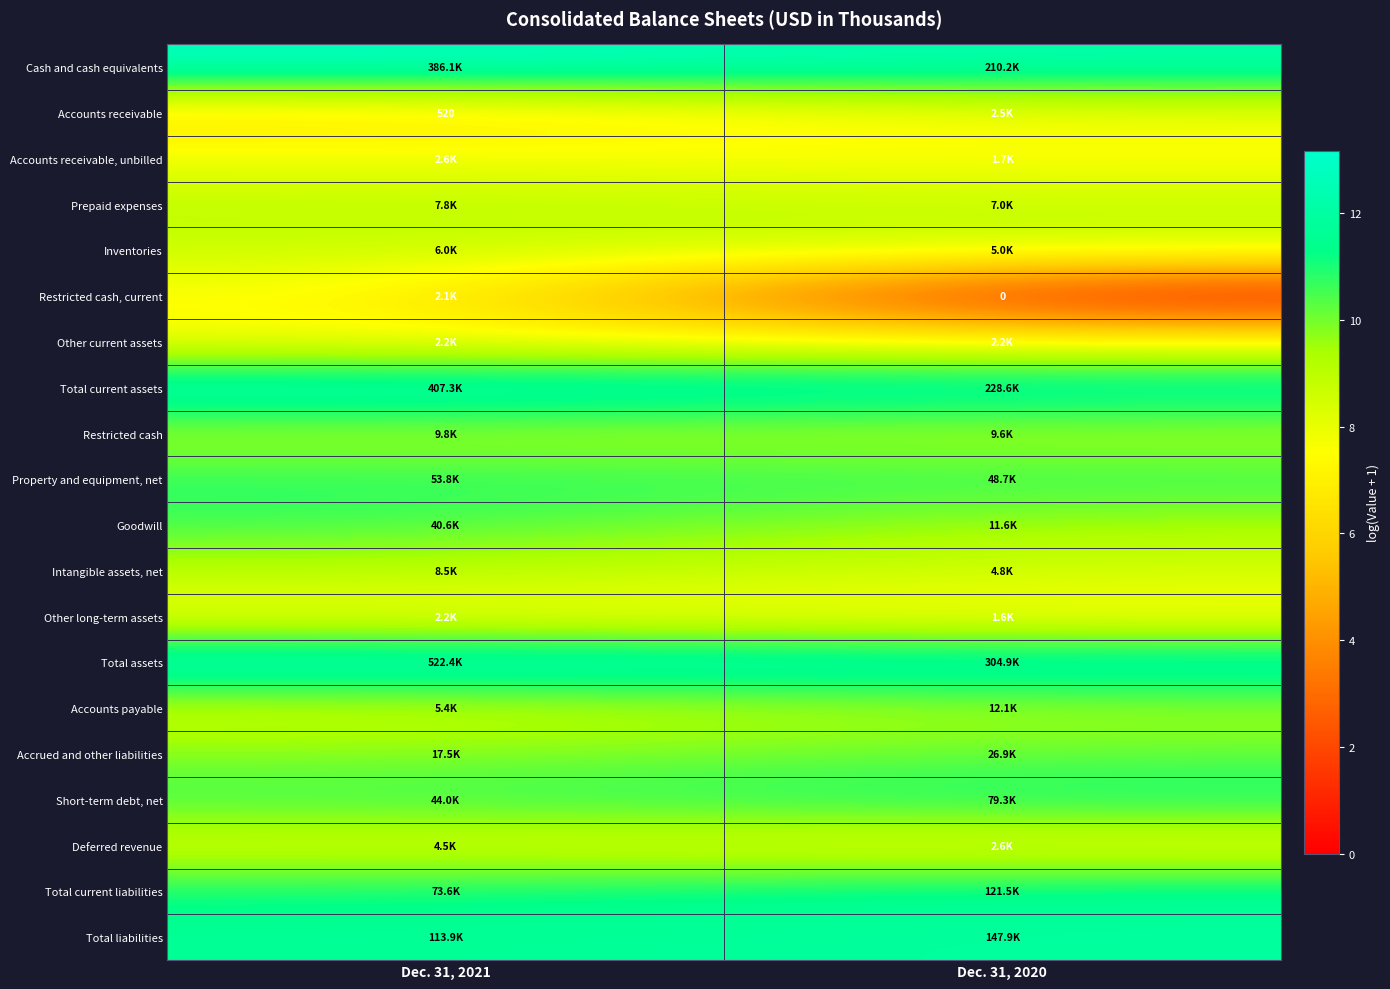

The Total current liabilities series shows 4.0 at Dec. 31, 2020. True or false?

False